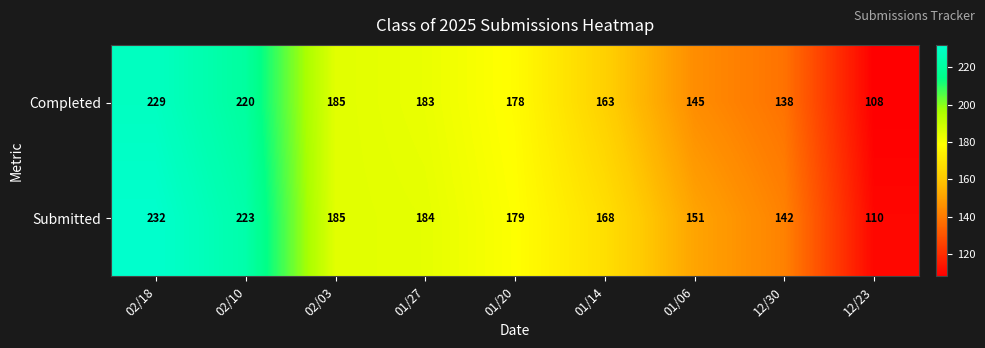

List the series in order of their overall mean, highest first.

Submitted, Completed